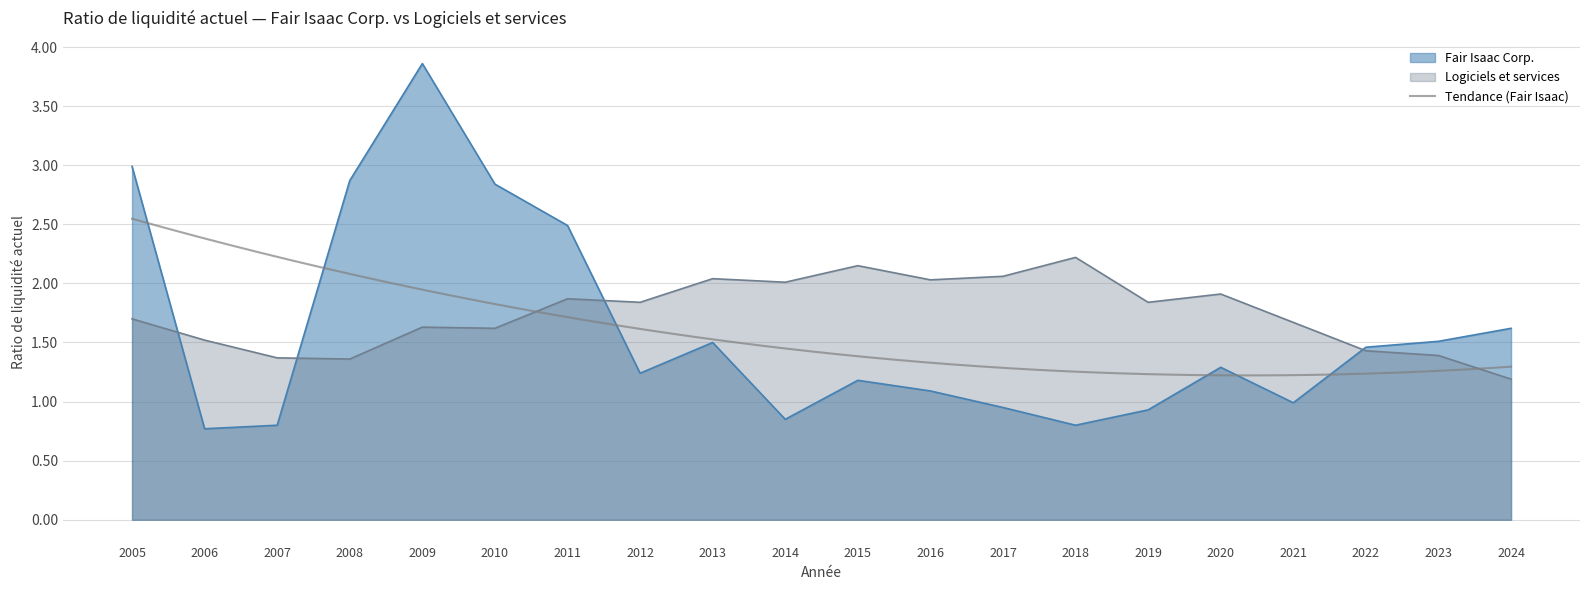

What is the difference between the highest and lowest values at 2007?

0.6